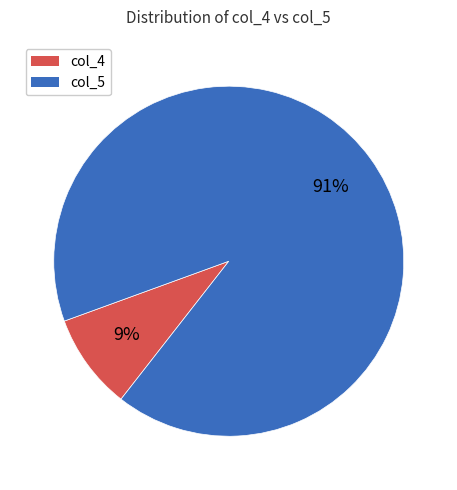

Which category has the biggest portion of the pie?

col_5